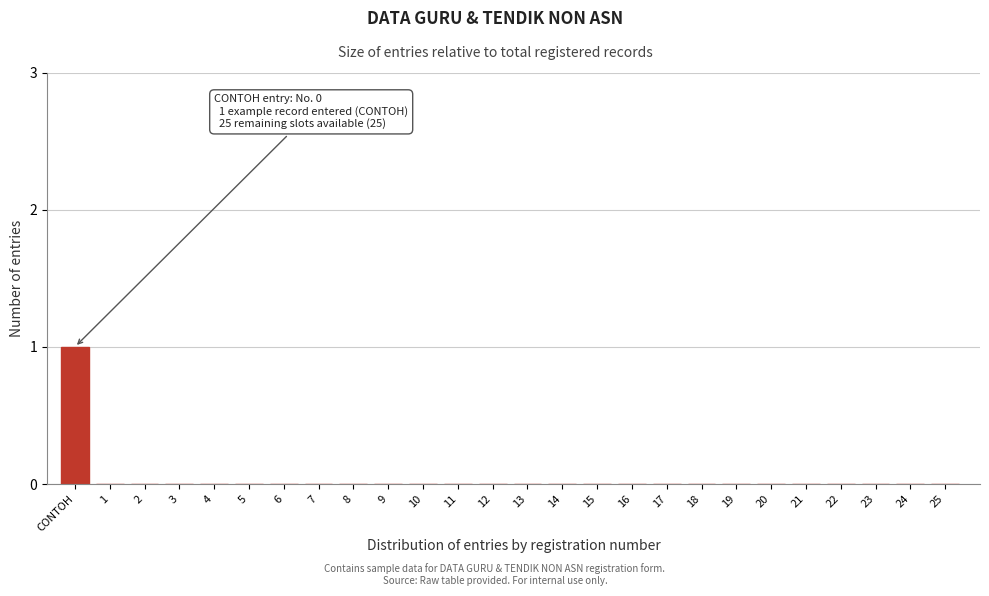

Reading left to right, transcribe all the data shown in this chart.

CONTOH=1	1=0	2=0	3=0	4=0	5=0	6=0	7=0	8=0	9=0	10=0	11=0	12=0	13=0	14=0	15=0	16=0	17=0	18=0	19=0	20=0	21=0	22=0	23=0	24=0	25=0